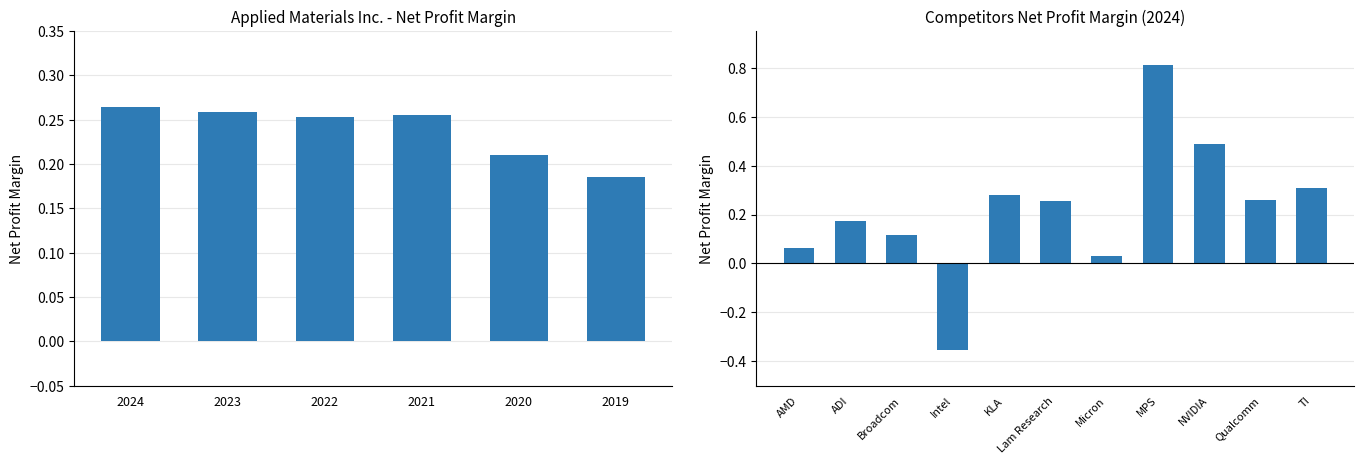

Rank the categories by value from highest to lowest.

2024, 2023, 2021, 2022, 2020, 2019